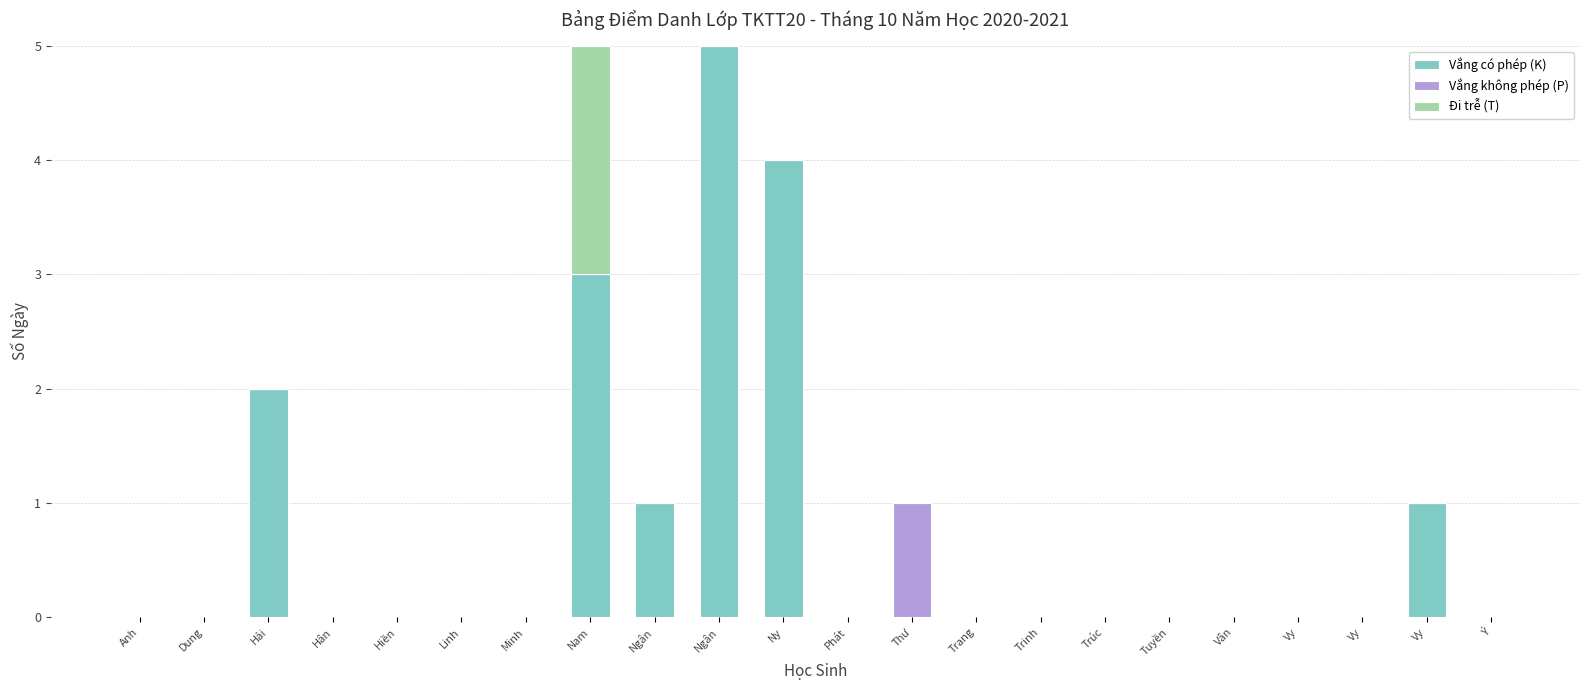

What are all the series names shown in the legend?

Vắng có phép (K), Vắng không phép (P), Đi trễ (T)